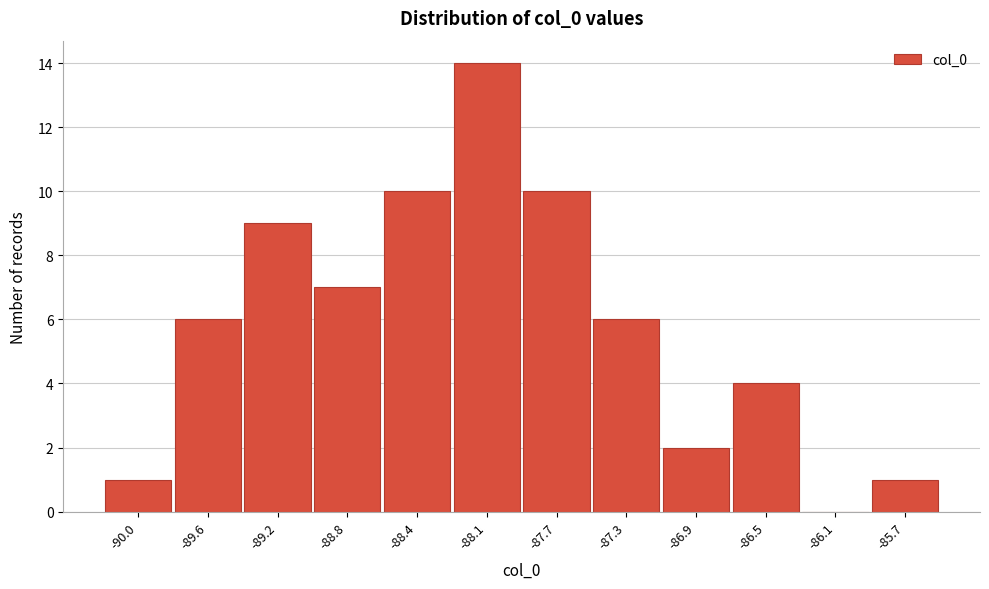

Reading left to right, what are all the values shown in this chart?

-90.0=1	-89.6=6	-89.2=9	-88.8=7	-88.4=10	-88.1=14	-87.7=10	-87.3=6	-86.9=2	-86.5=4	-86.1=0	-85.7=1